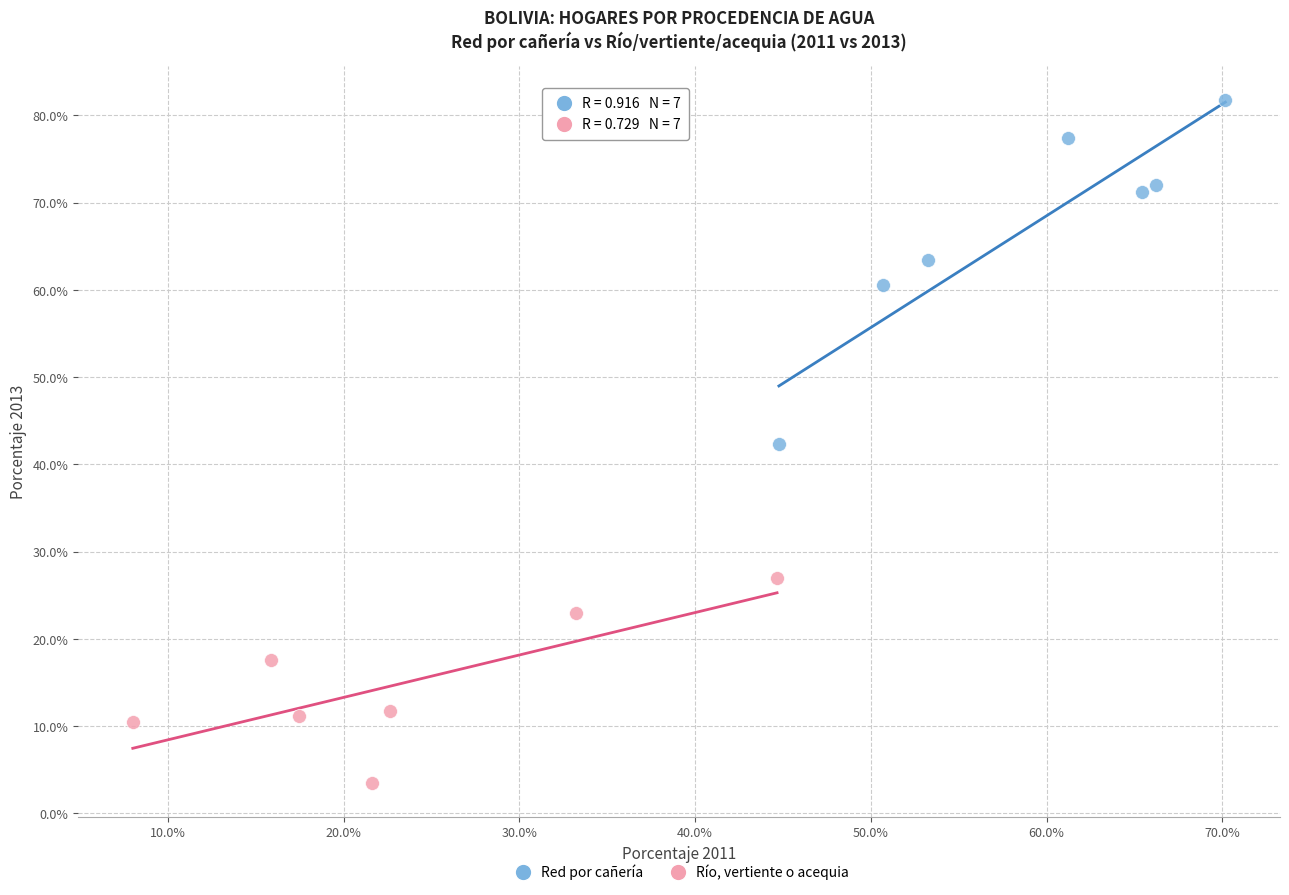

Which series has the largest Y range (max minus min)?

Red por cañería